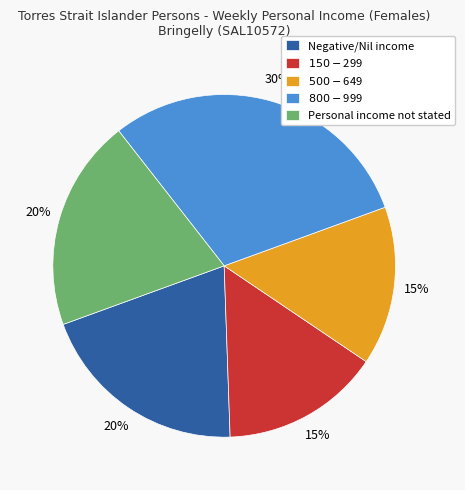

How many slices are in this pie chart?

5